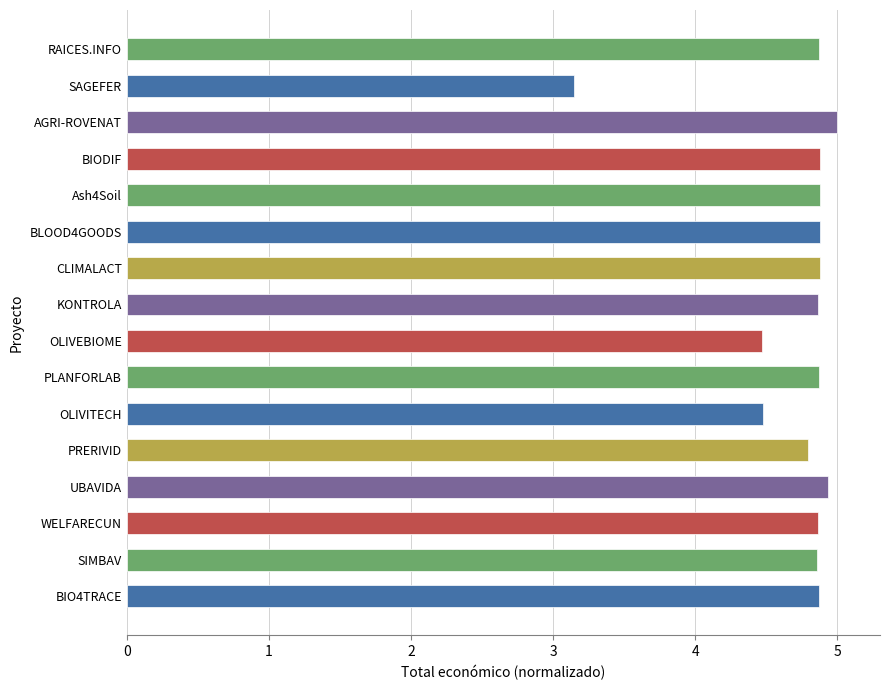

The value at Ash4Soil is 7.4. True or false?

False